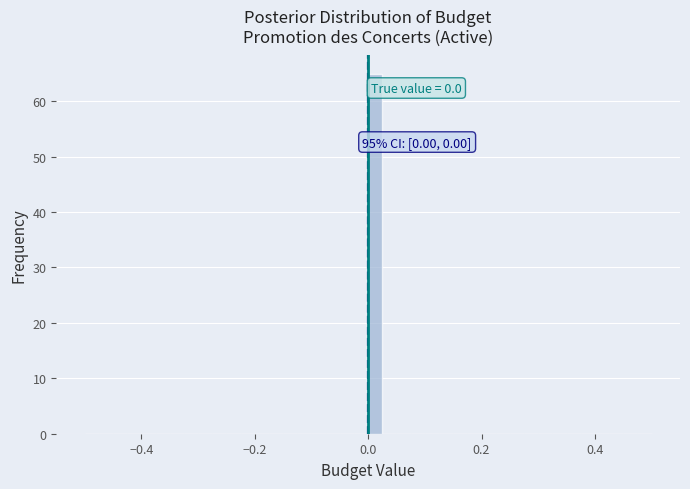

Around what value on the x-axis is the tallest bar? Give the approximate position of its centre, as read against the axis.

0.02